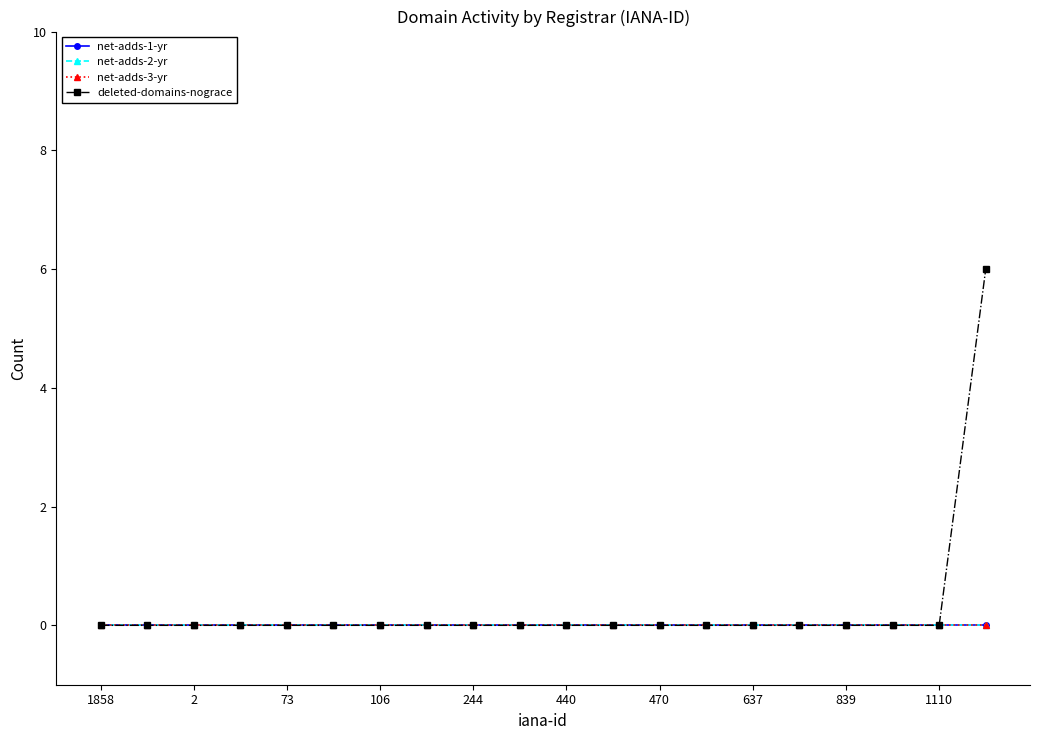

Does the chart have visible grid lines?

No